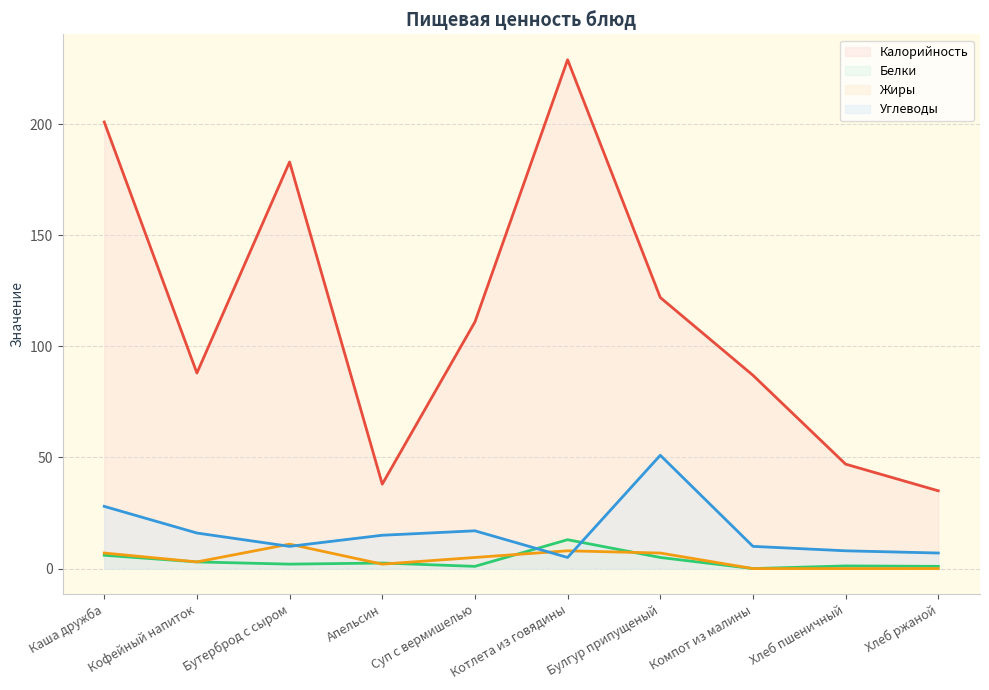

At how many categories does at least one series exceed 49?

7